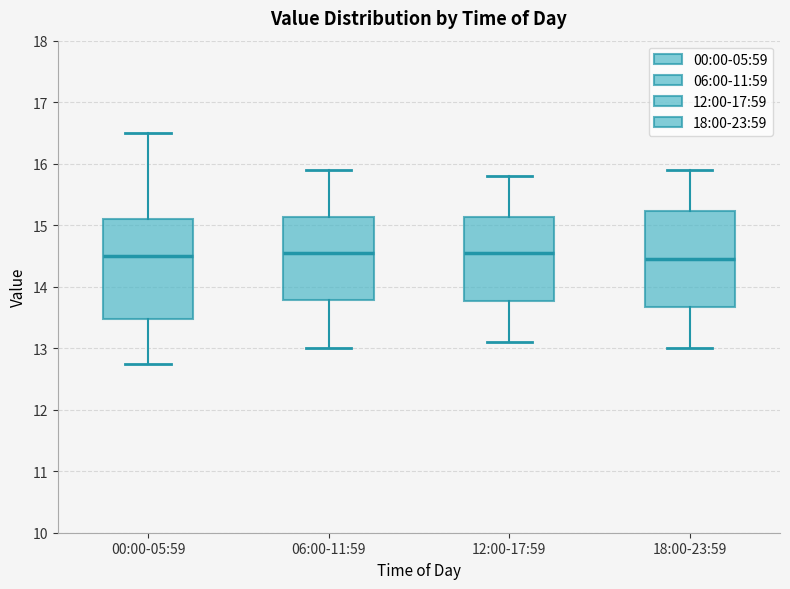

Where does the median line of the box for 00:00-05:59 sit on the y-axis? The values are not printed on the chart, so give them approximately, as read against the axis.

14.5